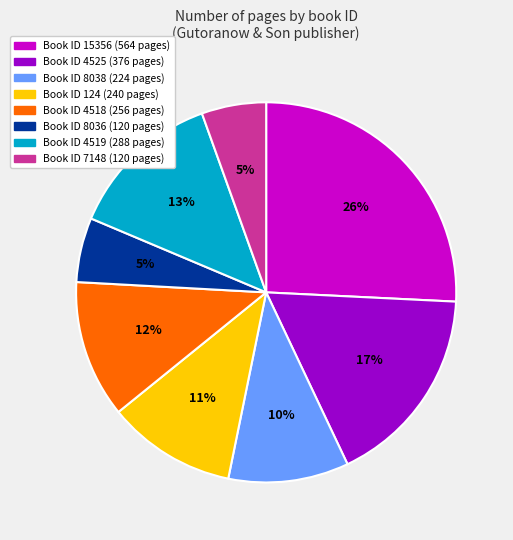

To the nearest percent, what is the average slice percentage?

12%